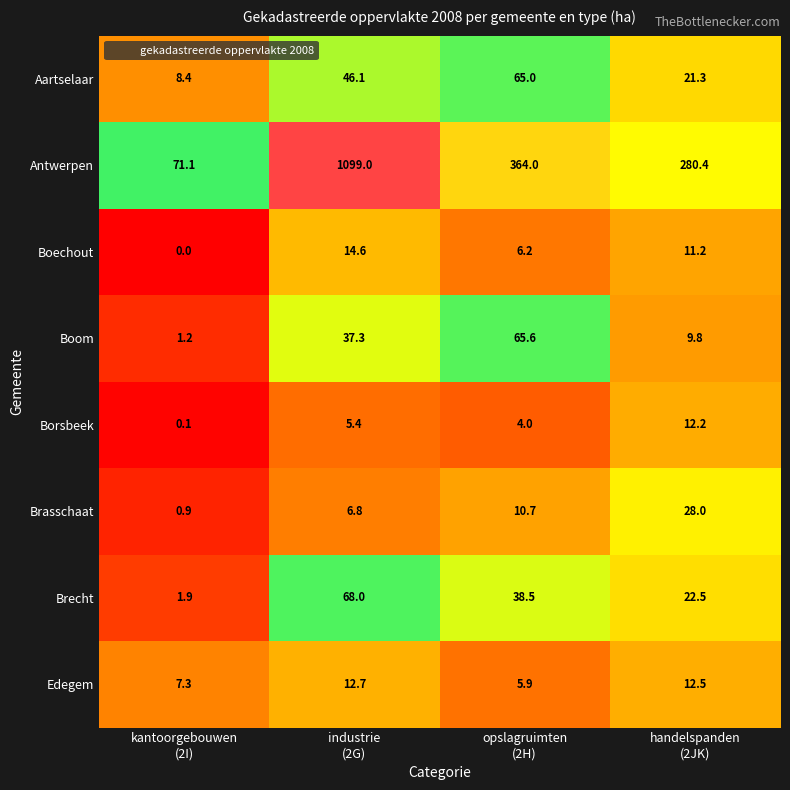

List the series in order of their peak value, lowest first.

Borsbeek, Edegem, Boechout, Brasschaat, Aartselaar, Boom, Brecht, Antwerpen